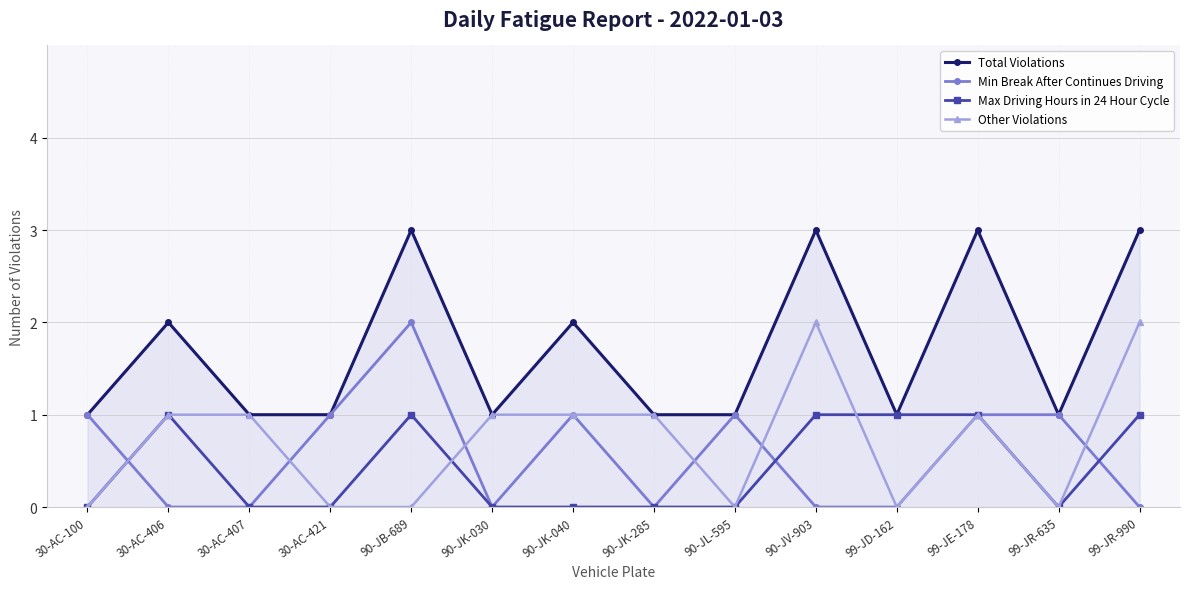

Reading left to right, transcribe all the data shown in this chart.

Total Violations: 30-AC-100=1	30-AC-406=2	30-AC-407=1	30-AC-421=1	90-JB-689=3	90-JK-030=1	90-JK-040=2	90-JK-285=1	90-JL-595=1	90-JV-903=3	99-JD-162=1	99-JE-178=3	99-JR-635=1	99-JR-990=3
Min Break After Continues Driving: 30-AC-100=1	30-AC-406=0	30-AC-407=0	30-AC-421=1	90-JB-689=2	90-JK-030=0	90-JK-040=1	90-JK-285=0	90-JL-595=1	90-JV-903=0	99-JD-162=0	99-JE-178=1	99-JR-635=1	99-JR-990=0
Max Driving Hours in 24 Hour Cycle: 30-AC-100=0	30-AC-406=1	30-AC-407=0	30-AC-421=0	90-JB-689=1	90-JK-030=0	90-JK-040=0	90-JK-285=0	90-JL-595=0	90-JV-903=1	99-JD-162=1	99-JE-178=1	99-JR-635=0	99-JR-990=1
Other Violations: 30-AC-100=0	30-AC-406=1	30-AC-407=1	30-AC-421=0	90-JB-689=0	90-JK-030=1	90-JK-040=1	90-JK-285=1	90-JL-595=0	90-JV-903=2	99-JD-162=0	99-JE-178=1	99-JR-635=0	99-JR-990=2